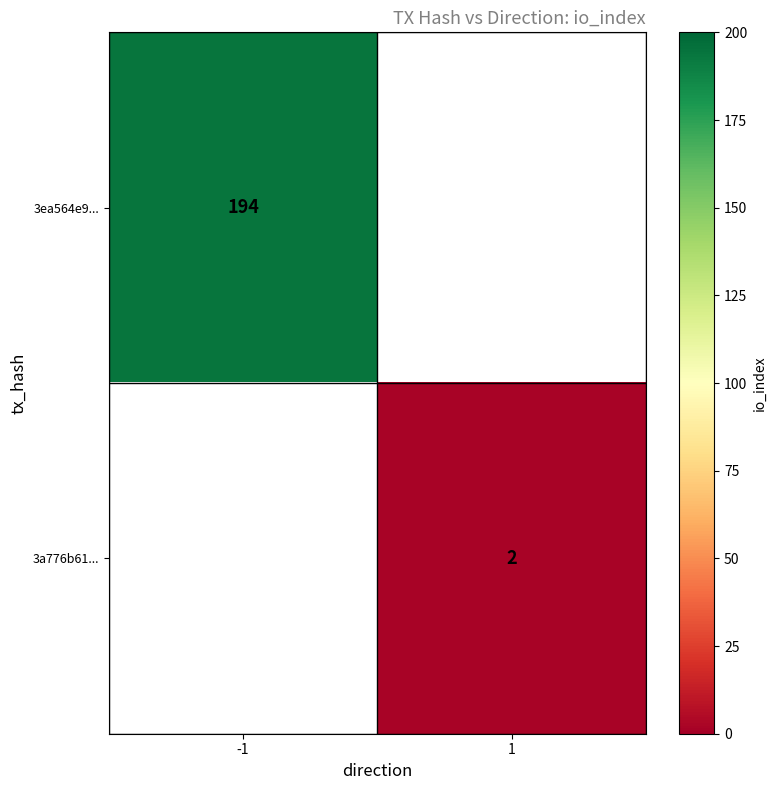

The 3ea564e9... series shows 288 at -1. True or false?

False